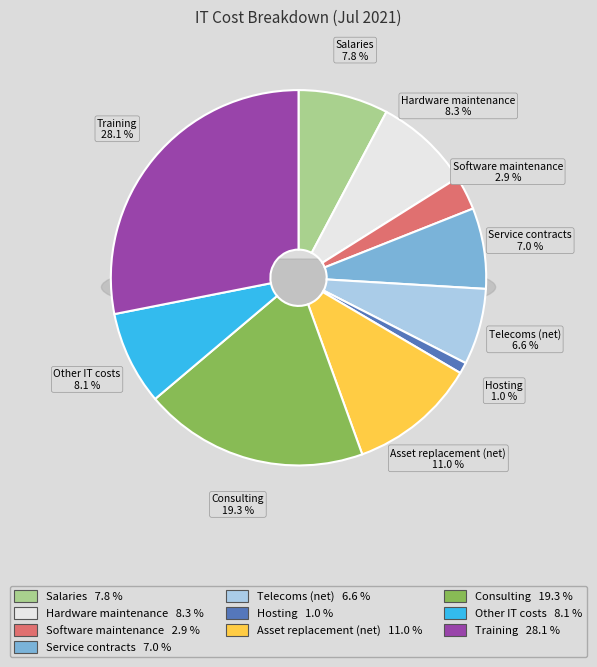

True or false: Salaries accounts for 1% of the total.

False